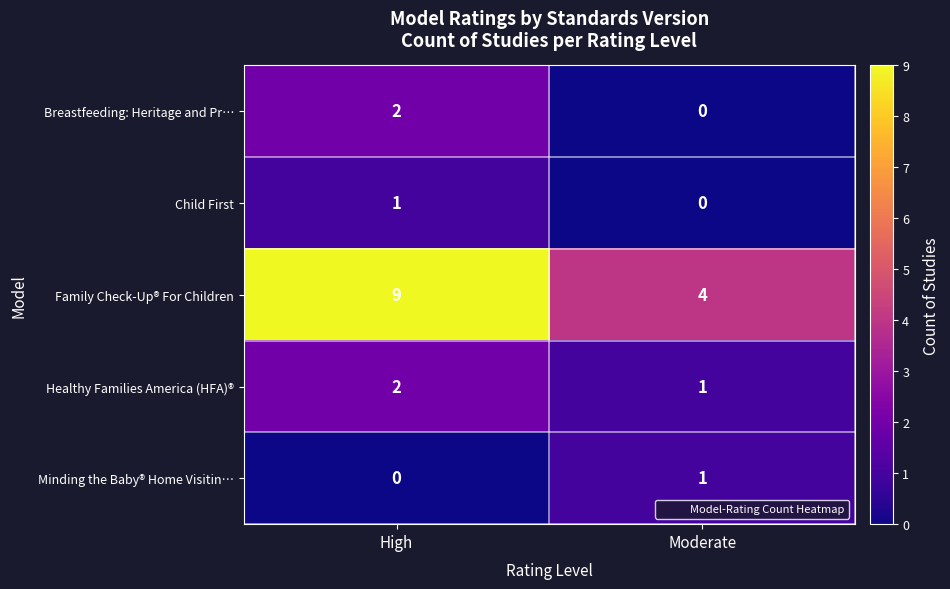

At which category does the chart reach its peak across all series?

High